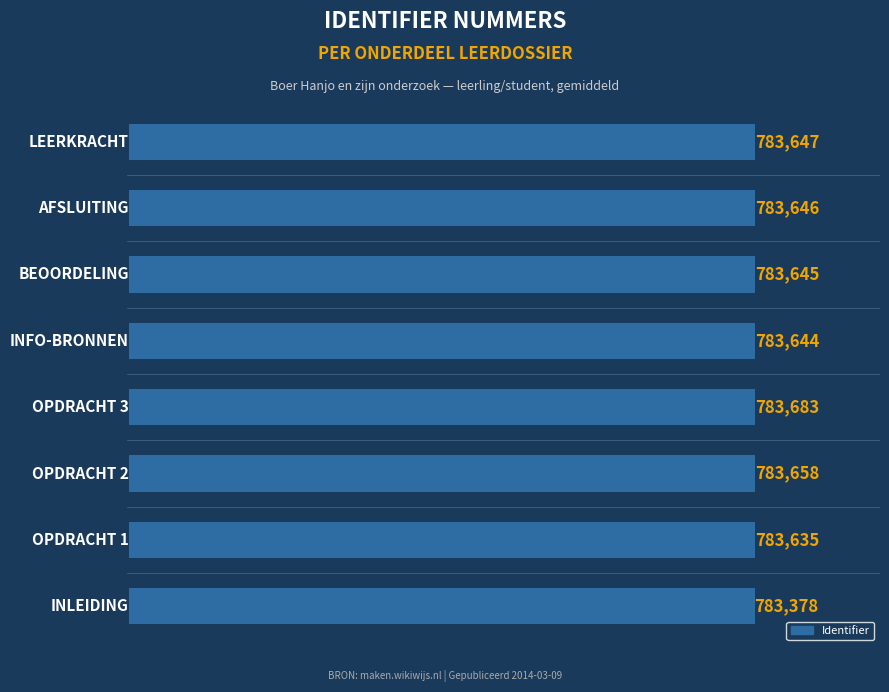

Count the number of categories in the chart.

8